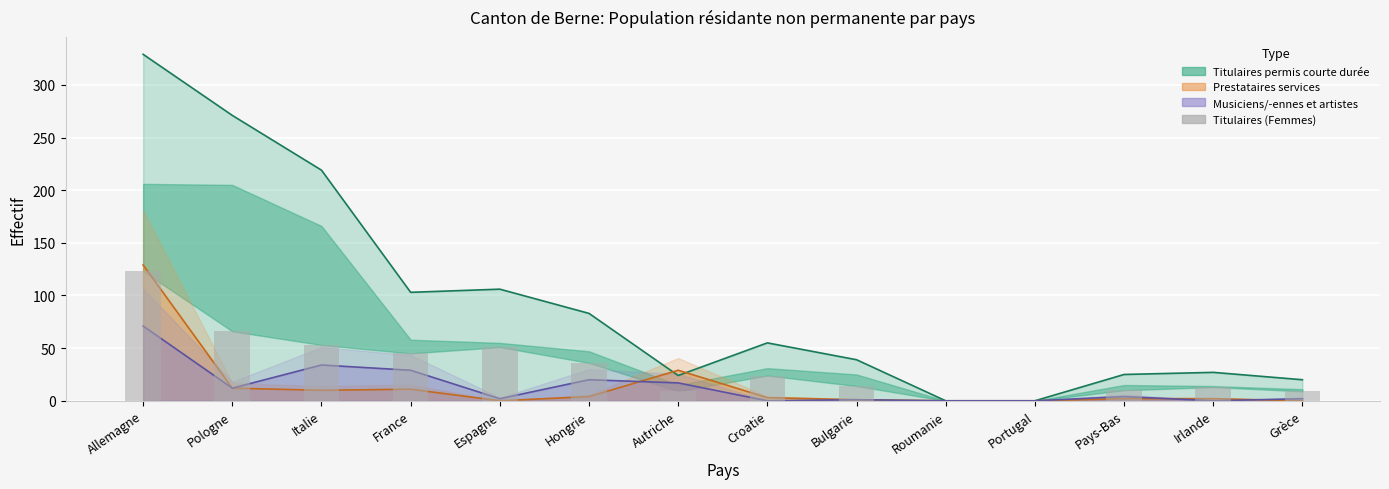

Does the chart contain stacked bars?

No